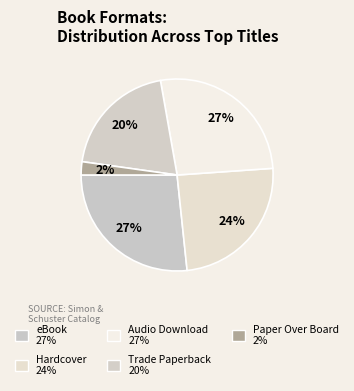

How many slices are in this pie chart?

5